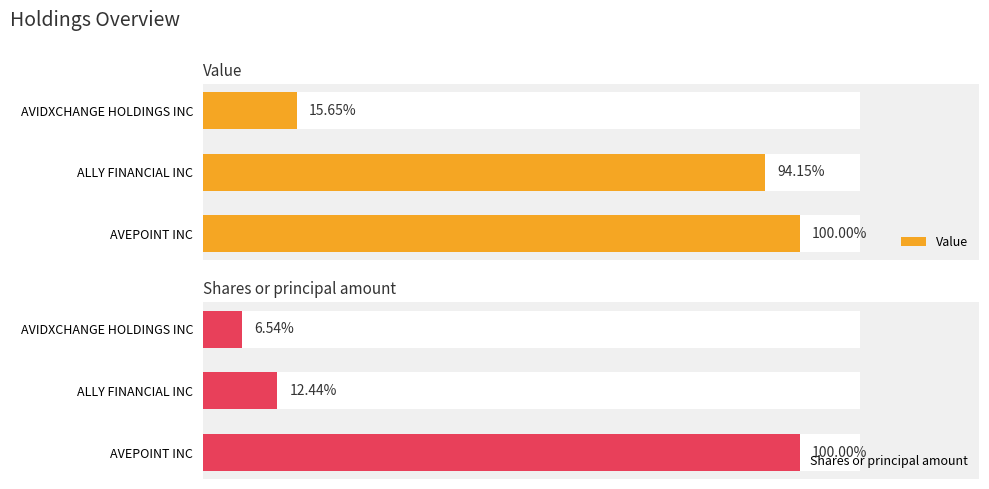

Is the value of Value at ALLY FINANCIAL INC greater than the value of Shares or principal amount at AVIDXCHANGE HOLDINGS INC?

Yes